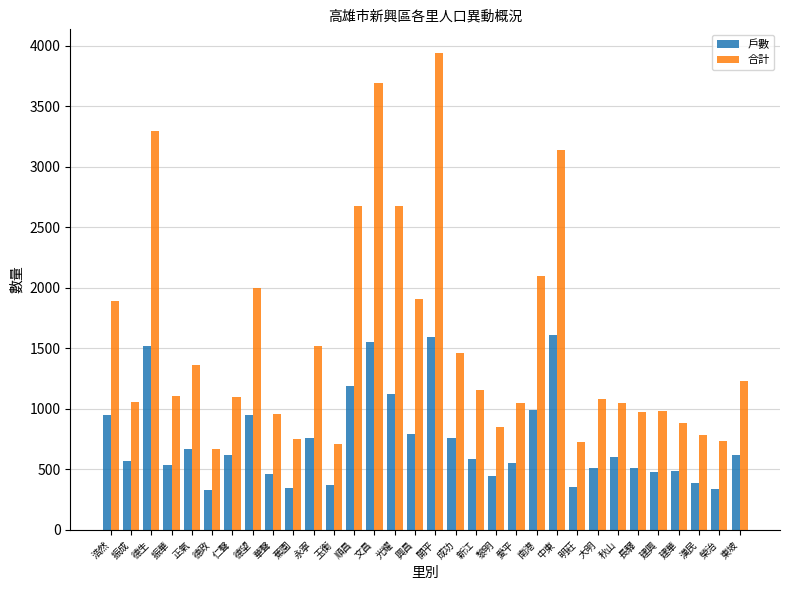

Rank the series at 中東 from highest to lowest value.

合計, 戶數